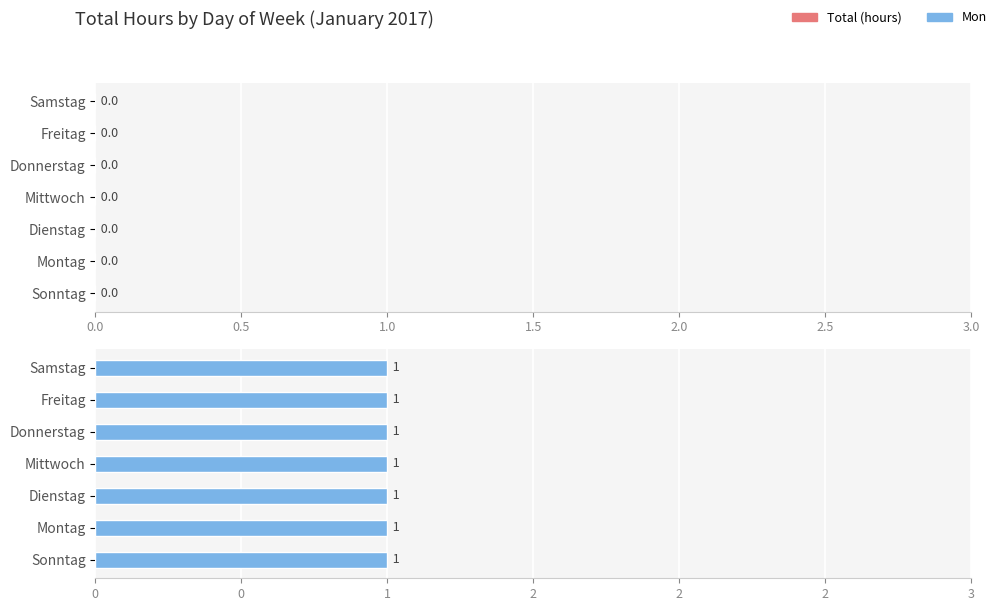

Which series has the largest total across all categories?

Mon